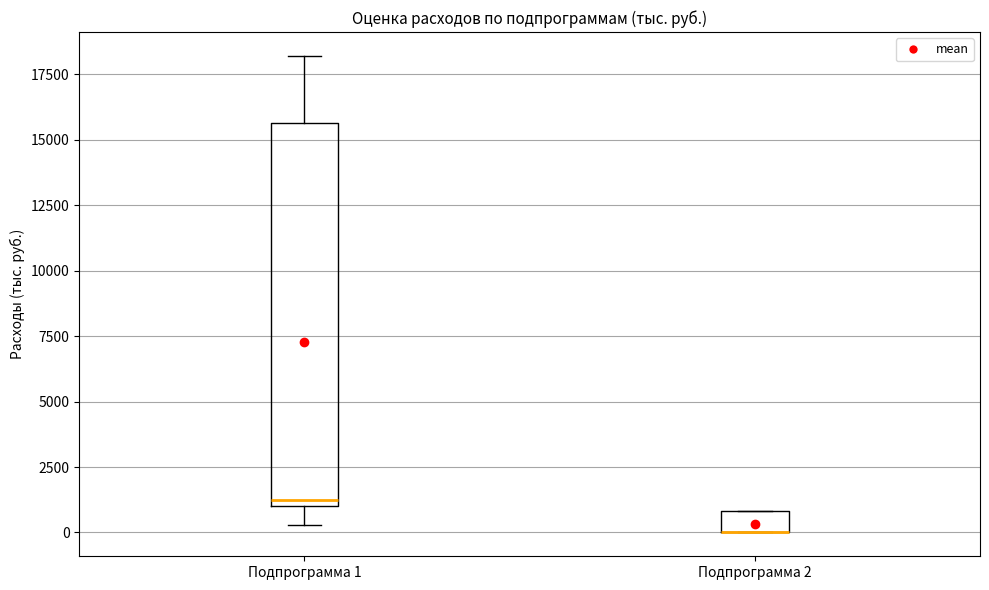

Which box is the tallest, from its lower edge to its upper edge?

Подпрограмма 1